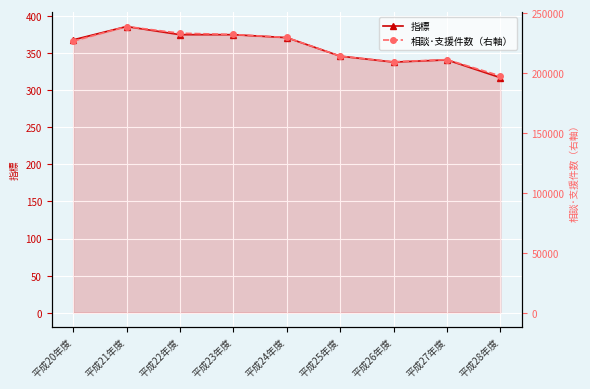

List the series in order of their peak value, lowest first.

指標, 相談･支援件数（右軸）